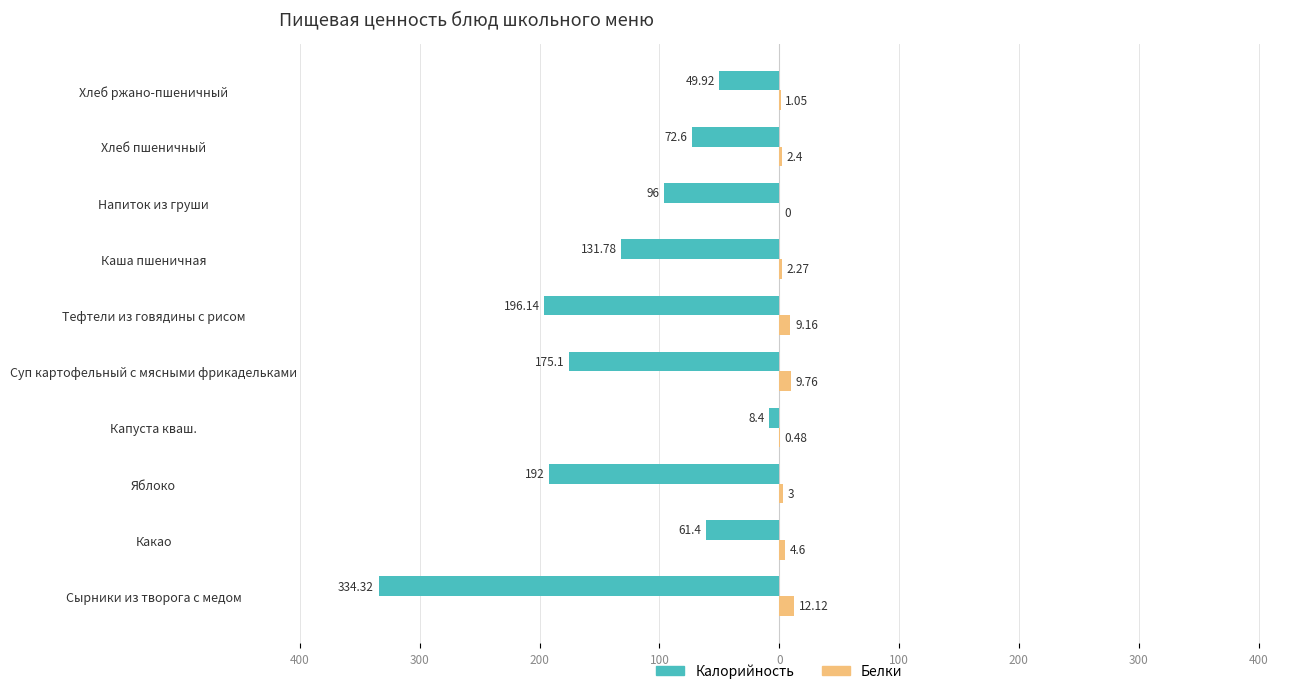

What are all the series names shown in the legend?

Калорийность, Белки